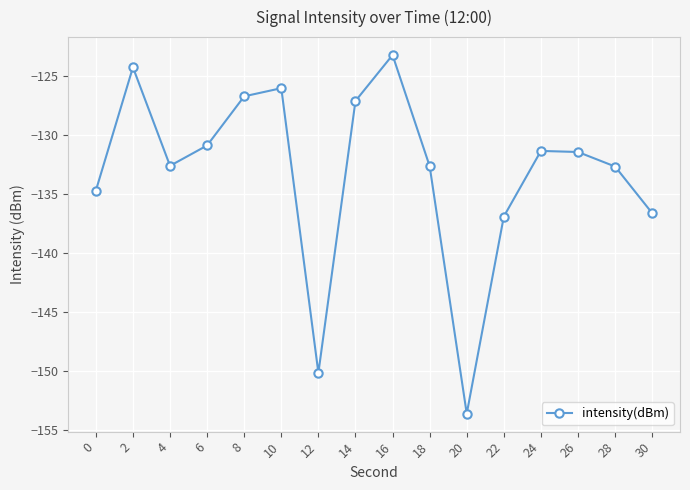

How many data points does each series have?

16